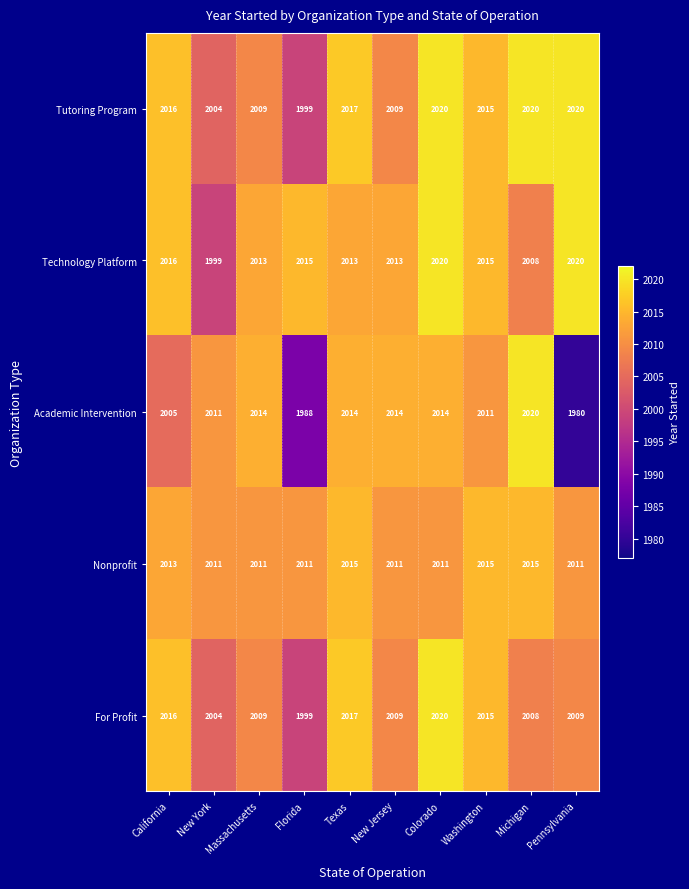

Count the number of categories in the chart.

10